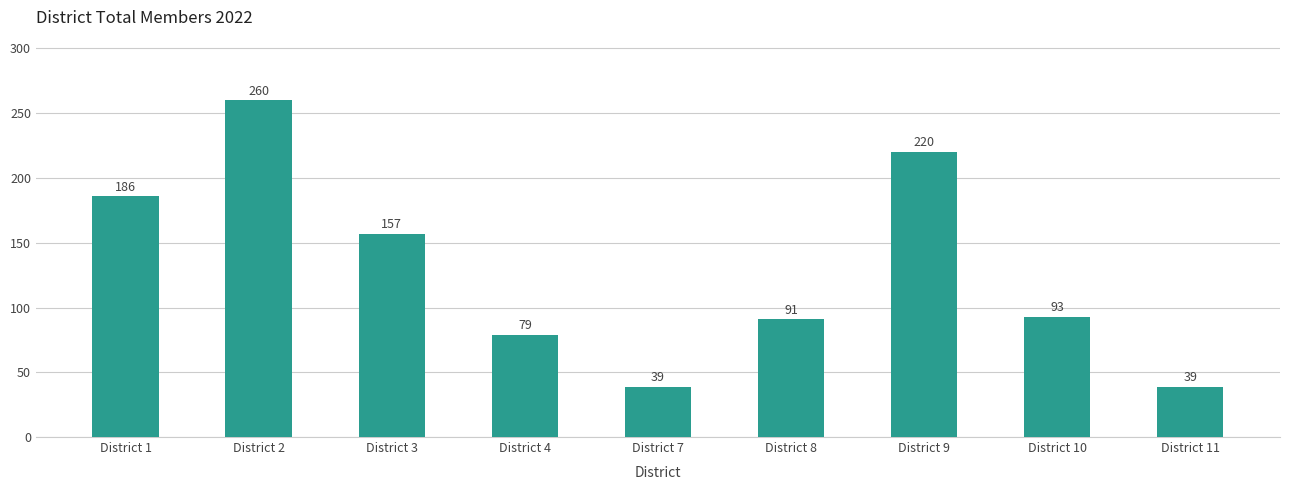

What is the difference between the maximum and minimum values?

221